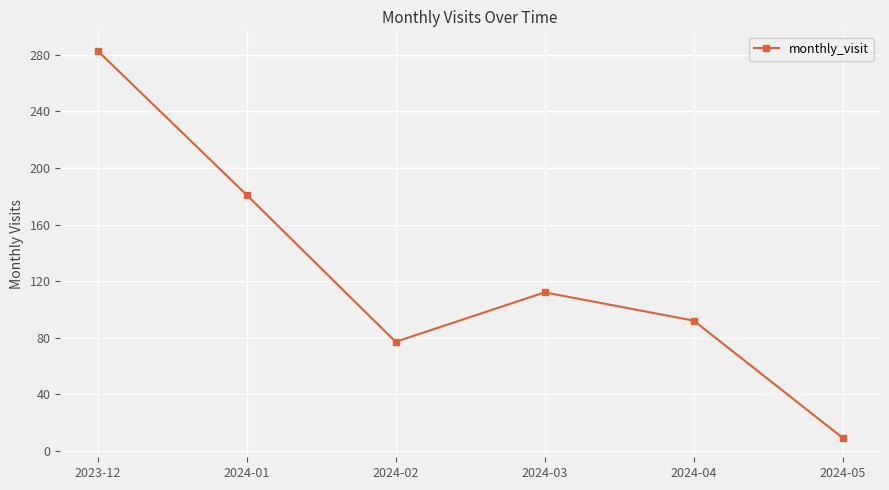

What is the label of the 4th point from the right?

2024-02